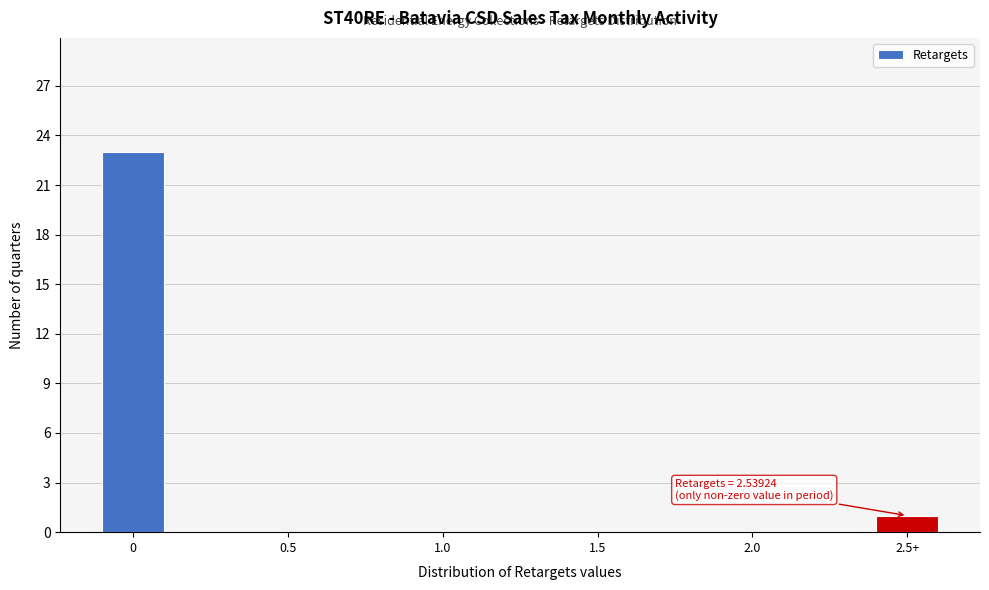

Reading left to right, list all the values displayed in this chart.

0=23	0.5=0	1.0=0	1.5=0	2.0=0	2.5+=1